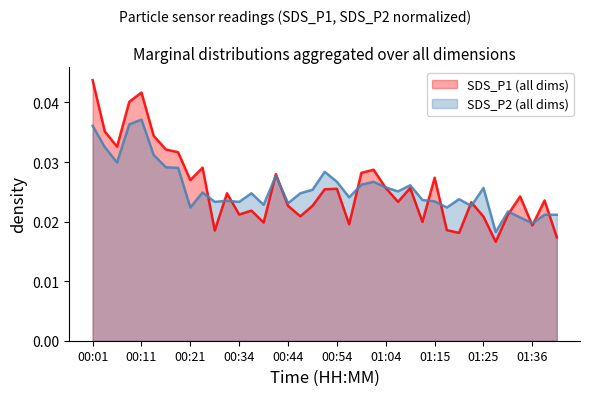

Which series has the largest range (max minus min)?

SDS_P1 (all dims)